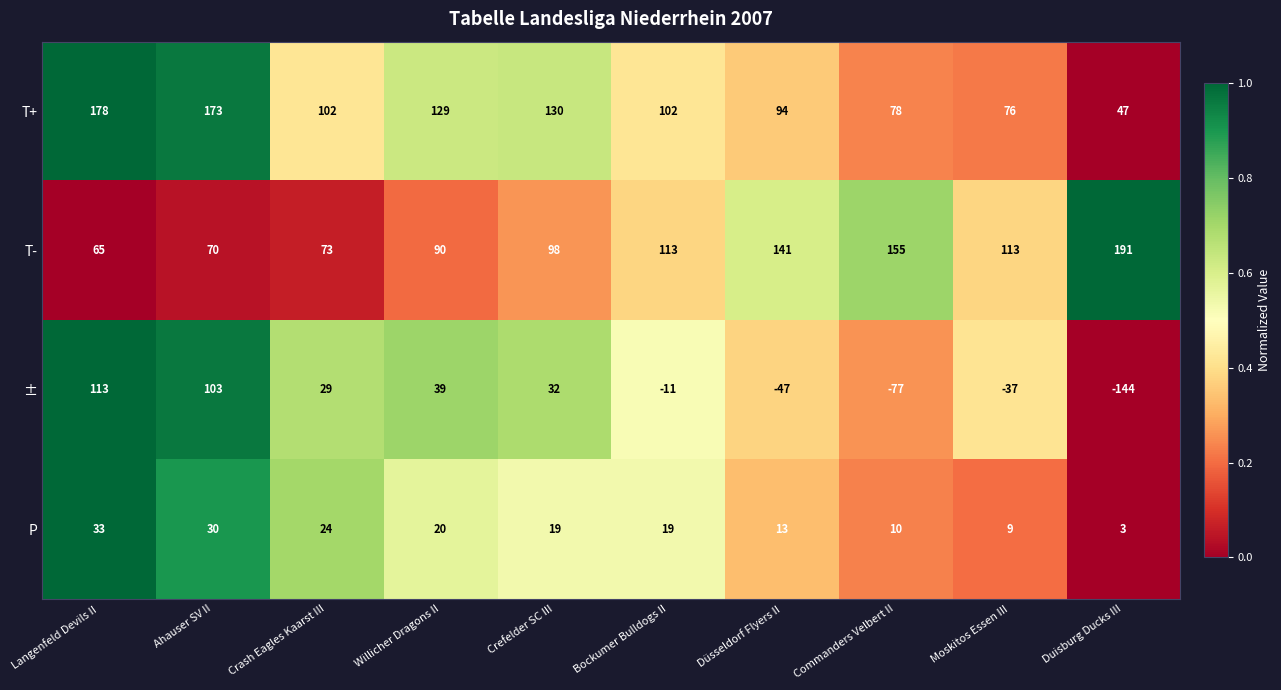

What is the sum of all P values?

180